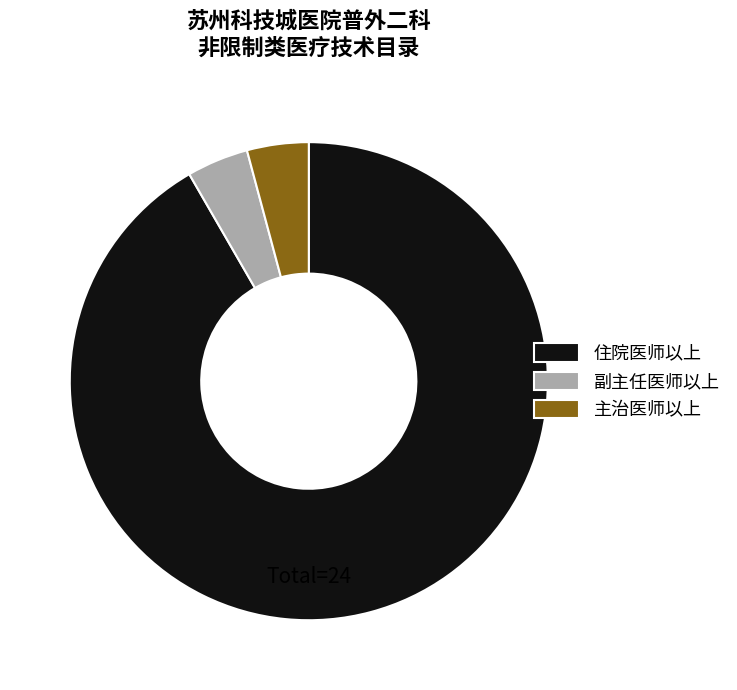

What is the largest slice in the pie chart?

住院医师以上